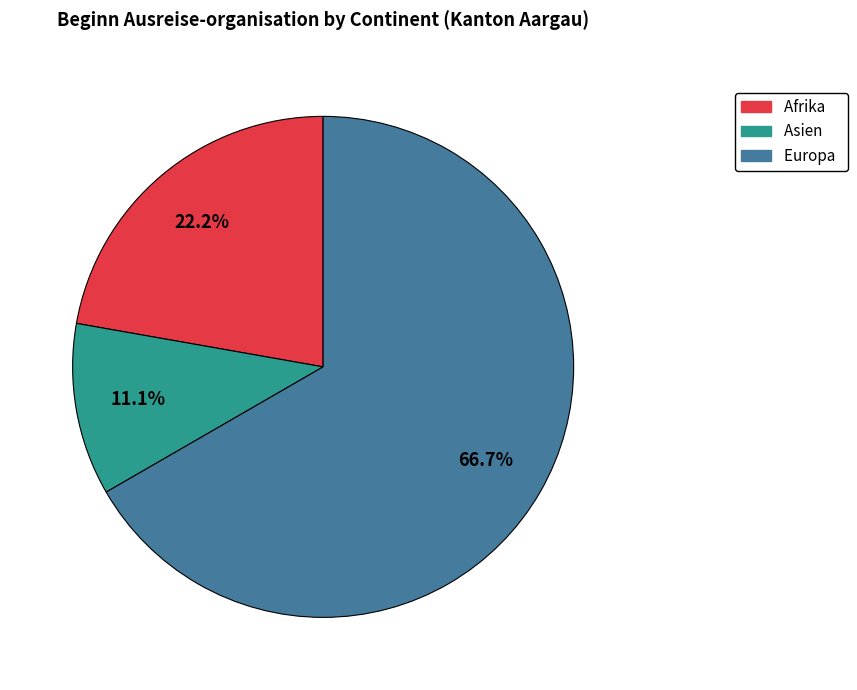

To the nearest percent, what portion does Afrika represent?

22%